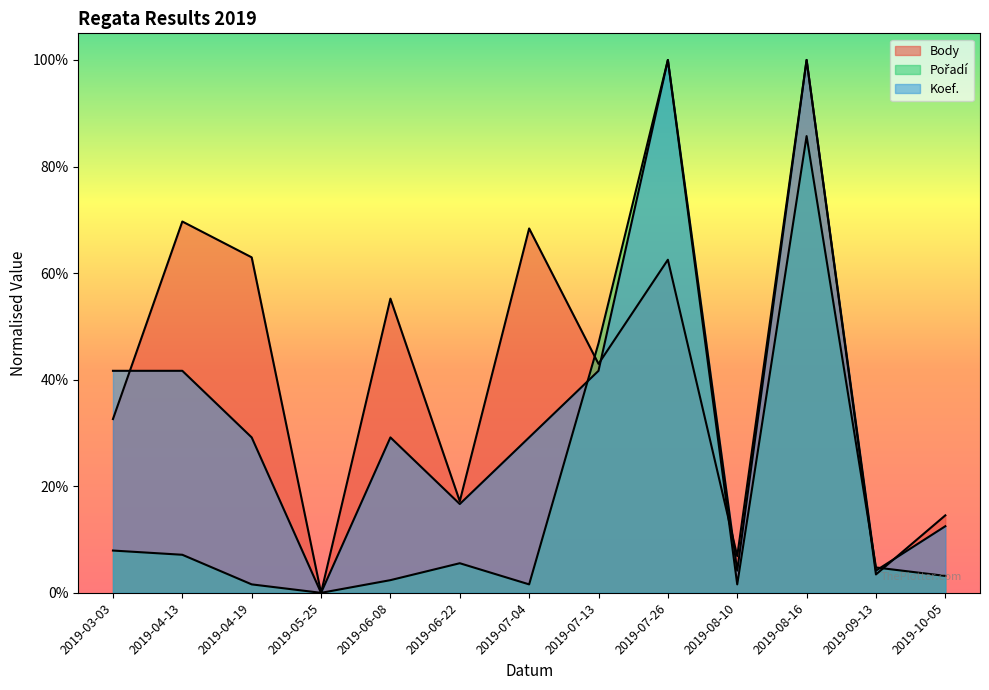

Rank the series at 2019-07-13 from lowest to highest value.

Koef., Body, Pořadí